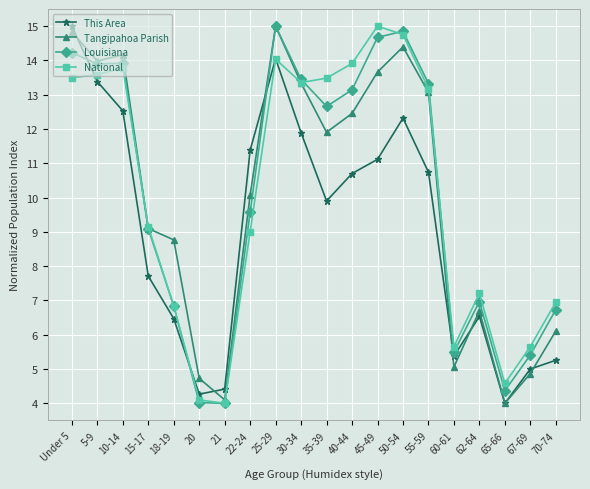

What is the total value across all series at 21?

16.5